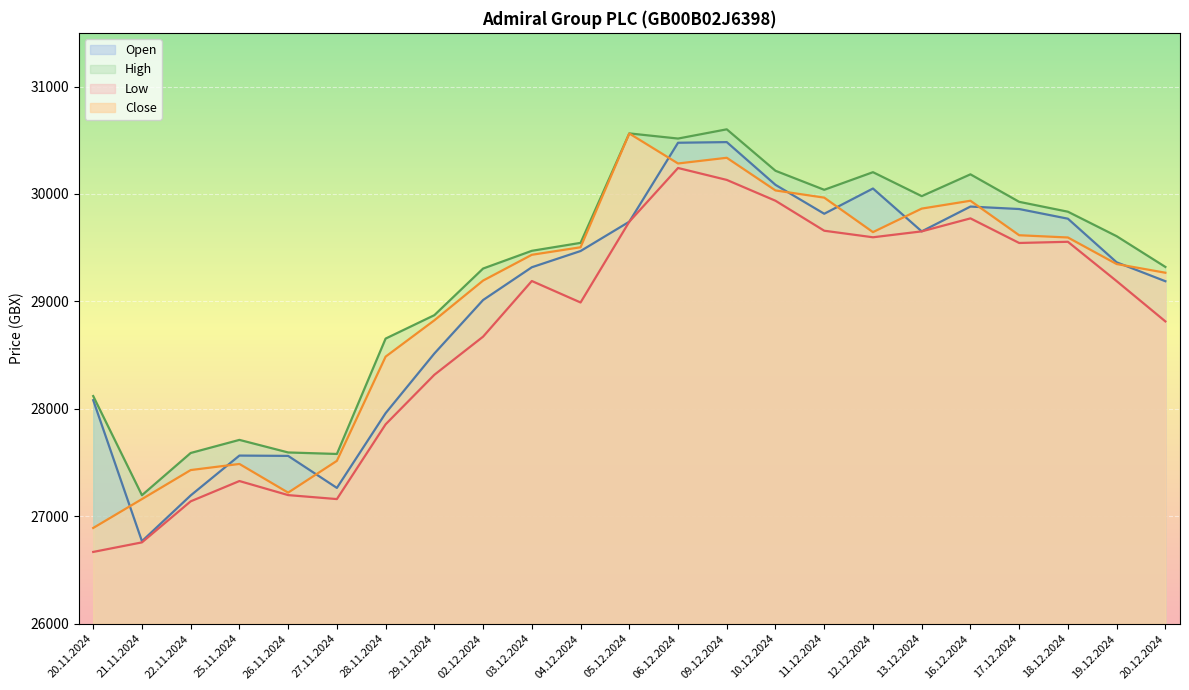

At which label is High closest to 28899?

29.11.2024